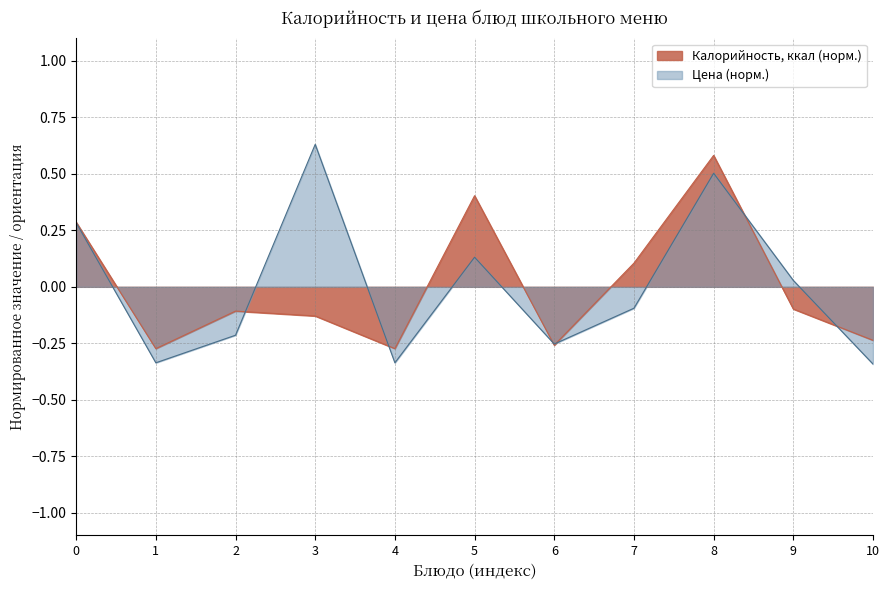

Which series has the widest spread of values?

Цена (норм.)